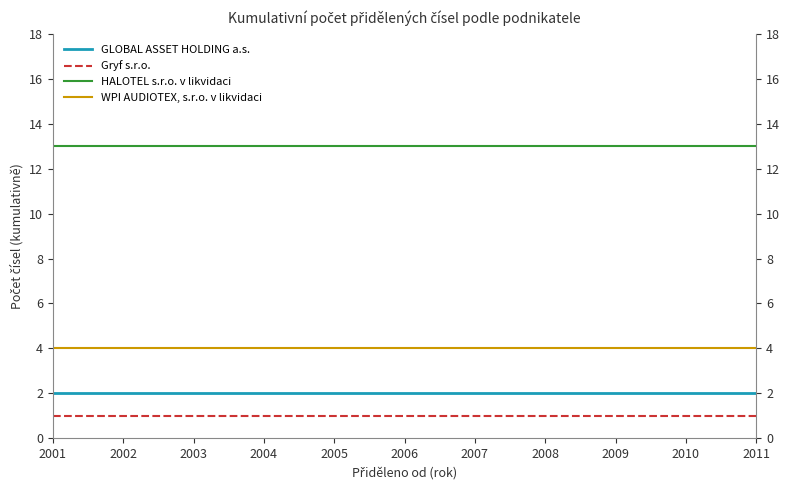

True or false: HALOTEL s.r.o. v likvidaci and GLOBAL ASSET HOLDING a.s. intersect in this chart.

False